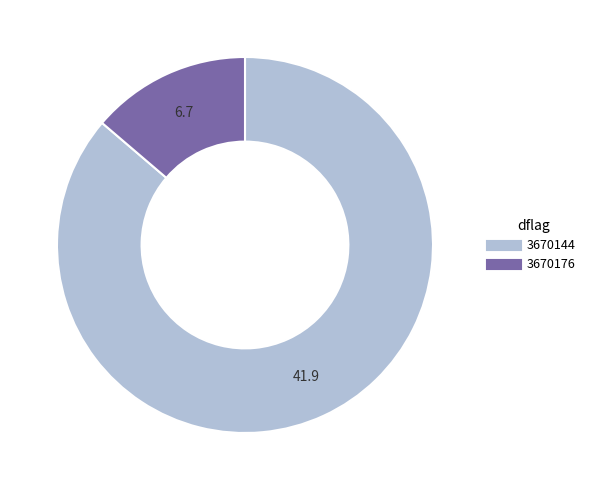

How many slices are in this pie chart?

2